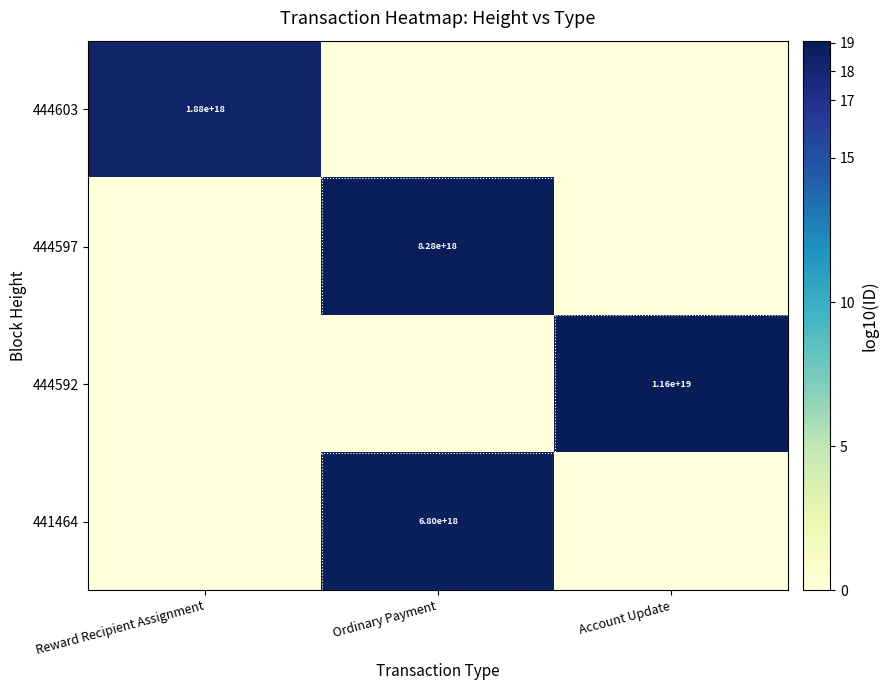

The value of 444597 at Ordinary Payment is 14866924844196501504. True or false?

False